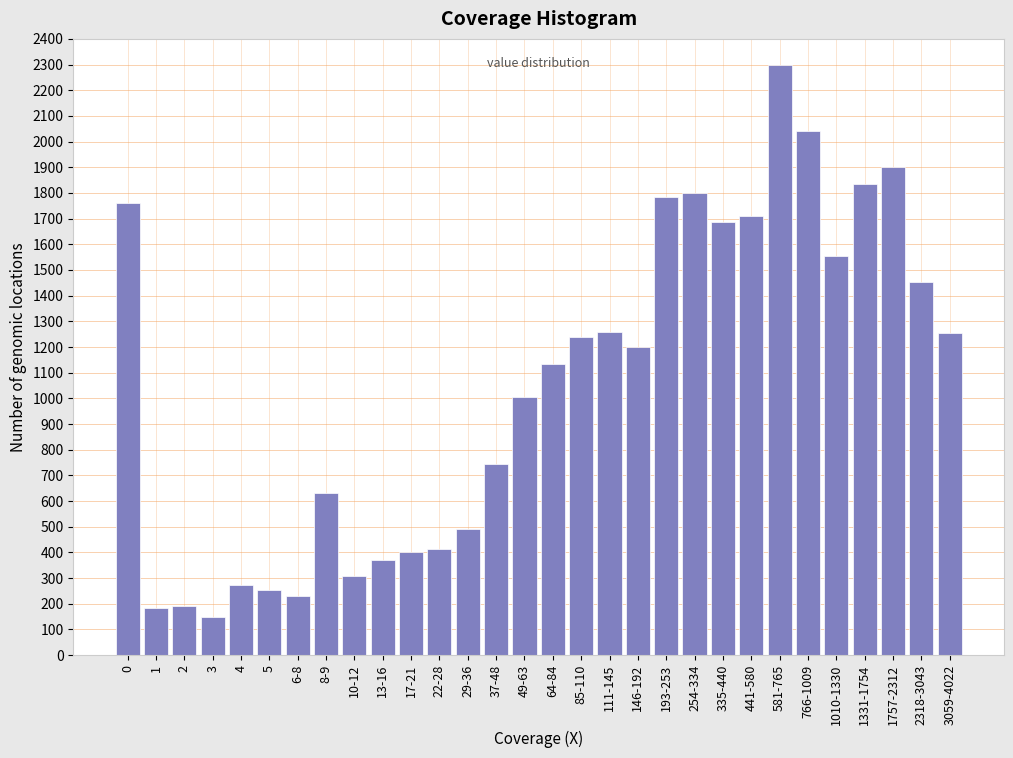

What value does the data have at 5?

255